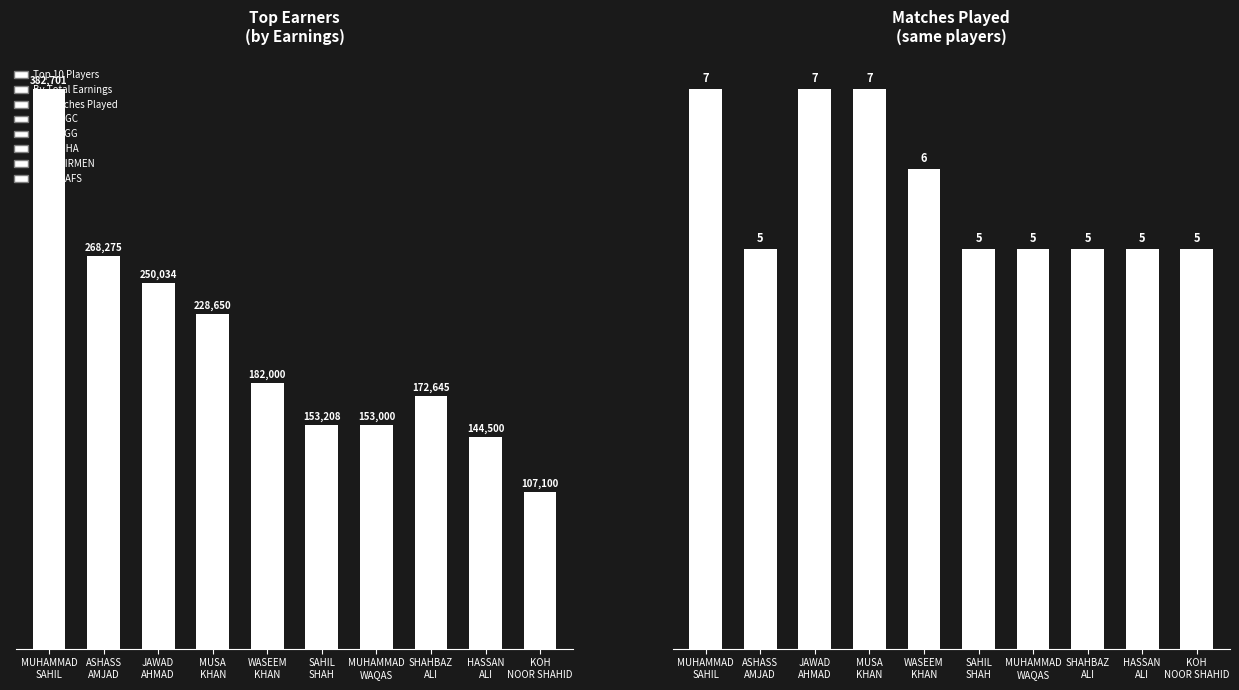

Reading left to right, what are all the values shown in this chart?

Earnings: 382701	268275	250034	228650	182000	153208	153000	172645	144500	107100
Matches: 7	5	7	7	6	5	5	5	5	5